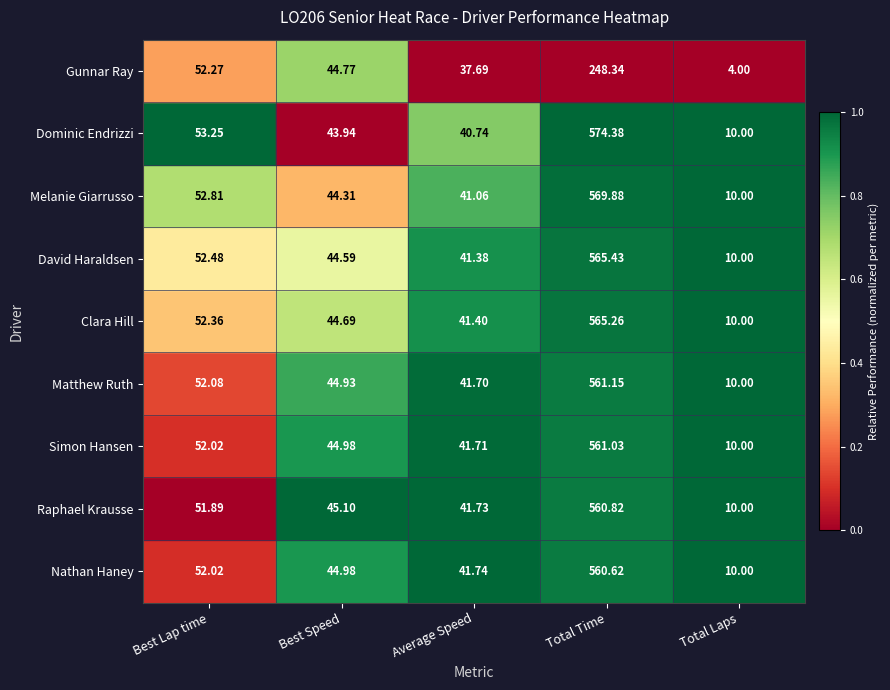

Which series has the widest spread of values?

Dominic Endrizzi